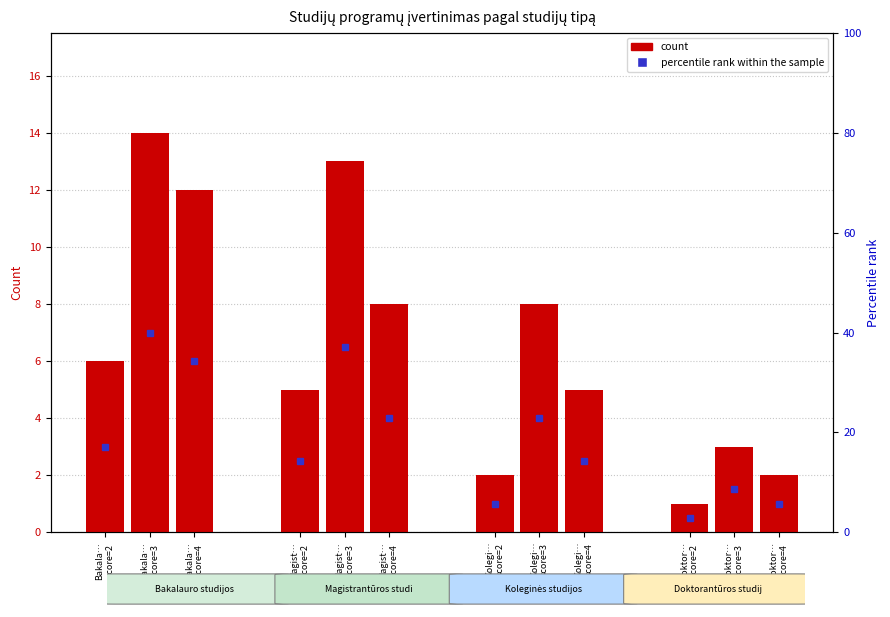

Reading right to left, transcribe all the data shown in this chart.

Doktor…
score=4=2	Doktor…
score=3=3	Doktor…
score=2=1	Kolegi…
score=4=5	Kolegi…
score=3=8	Kolegi…
score=2=2	Magist…
score=4=8	Magist…
score=3=13	Magist…
score=2=5	Bakala…
score=4=12	Bakala…
score=3=14	Bakala…
score=2=6